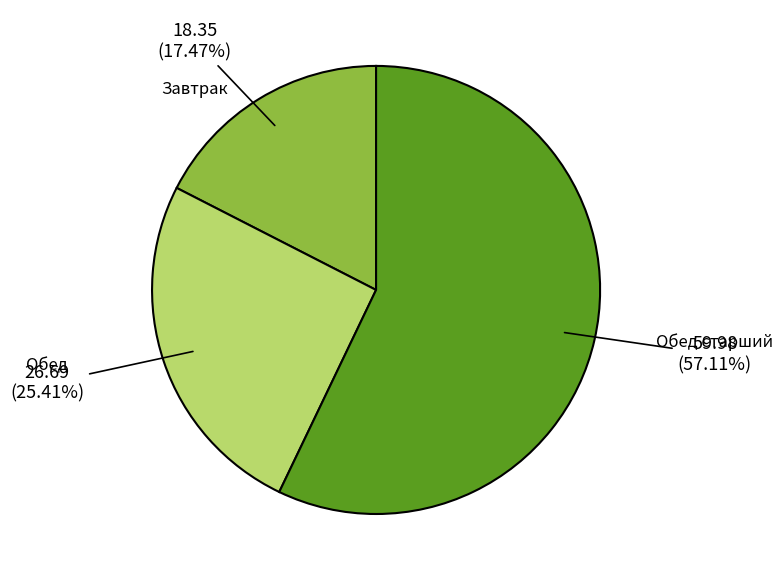

The Обед старший slice represents 66% of the pie. True or false?

False